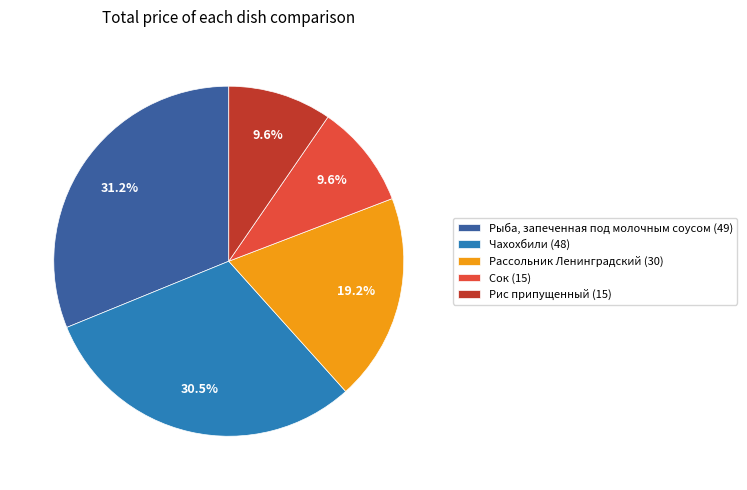

Which category has the biggest portion of the pie?

Рыба, запеченная под молочным соусом (49)